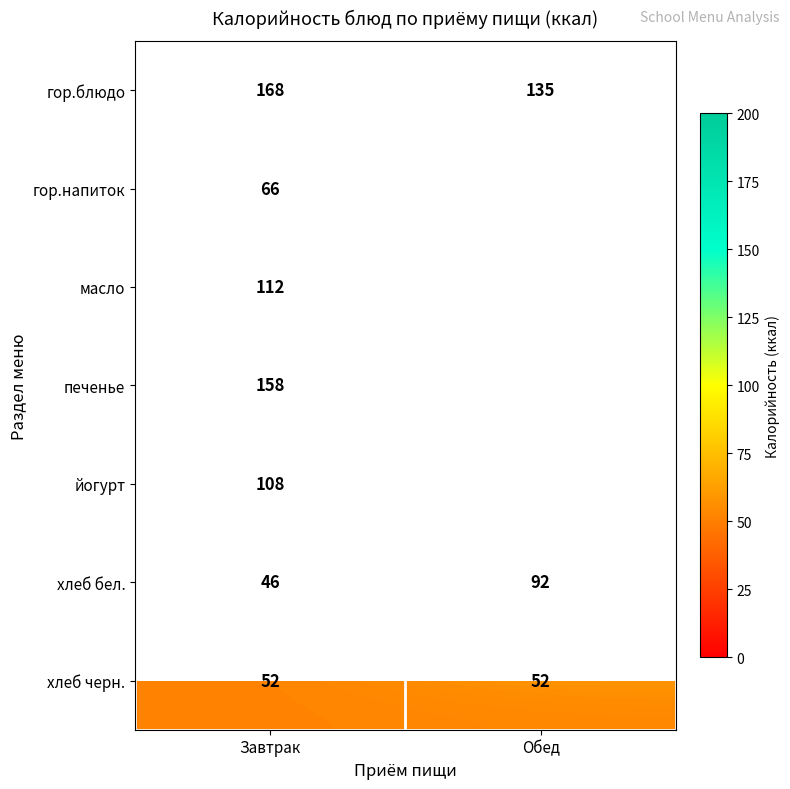

Count the number of categories in the chart.

2